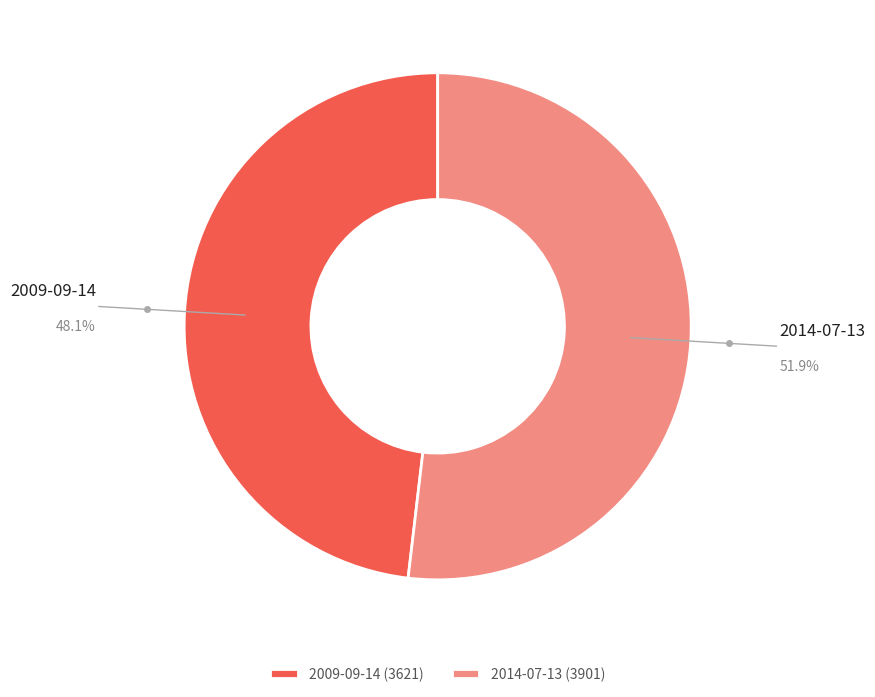

Which category has the biggest portion of the pie?

2014-07-13